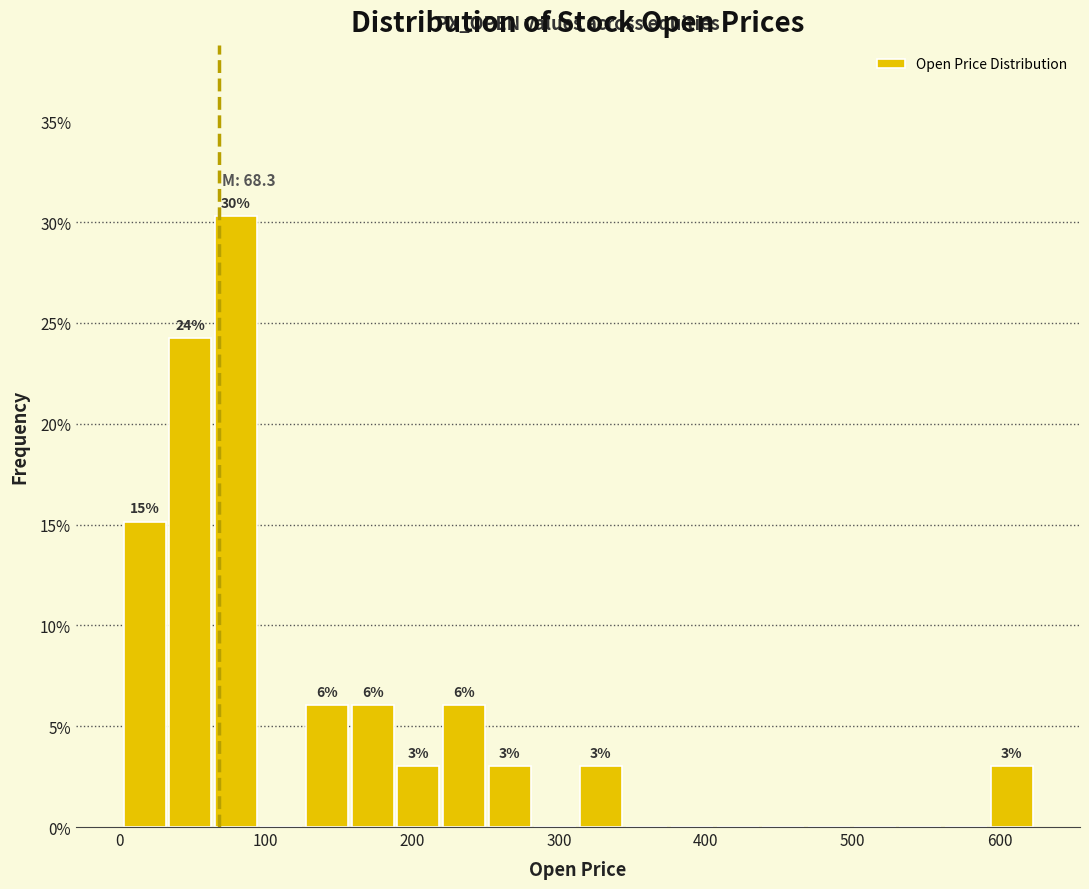

Around what value on the x-axis is the tallest bar? Give the approximate position of its centre, as read against the axis.

80